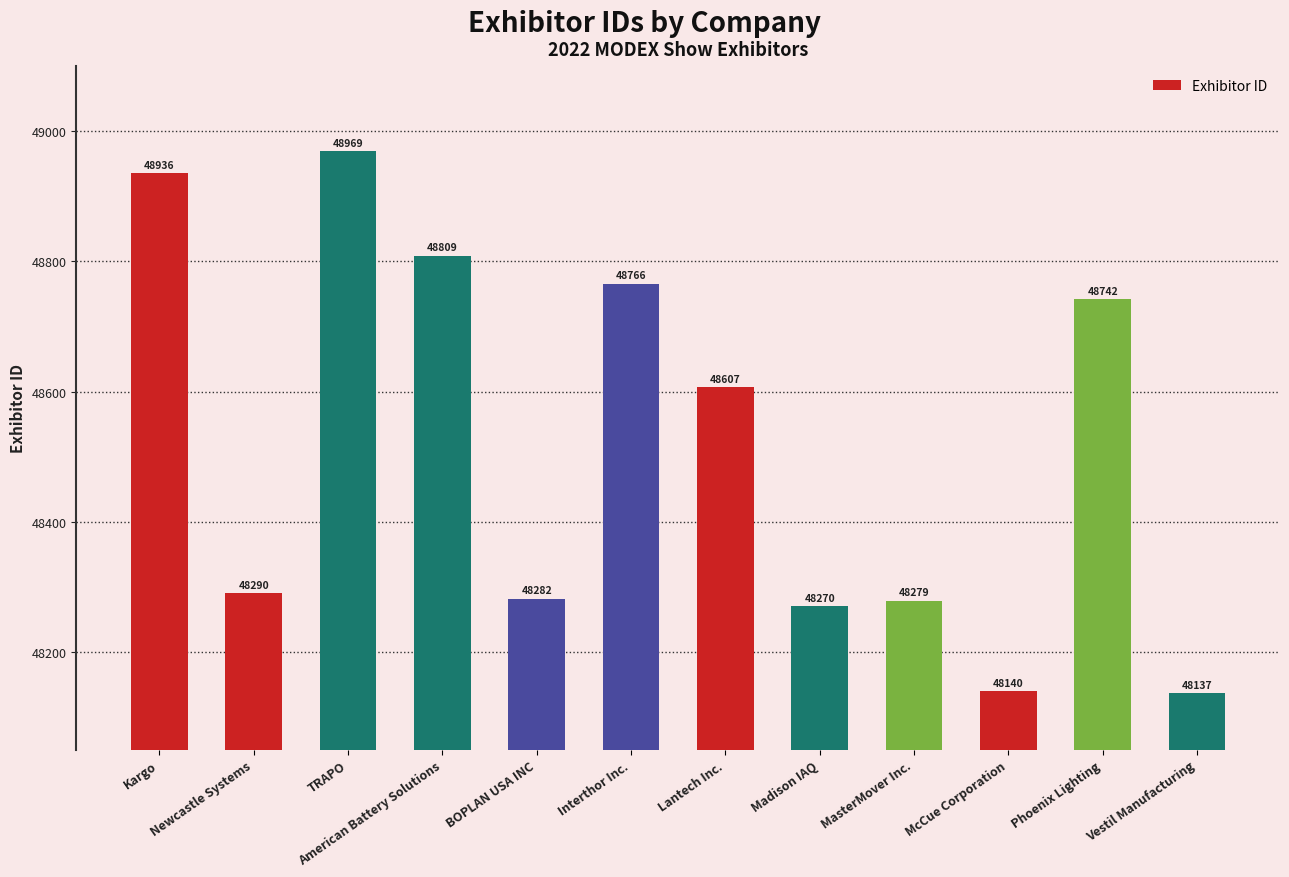

What is the value of the 9th bar from the left?

48279